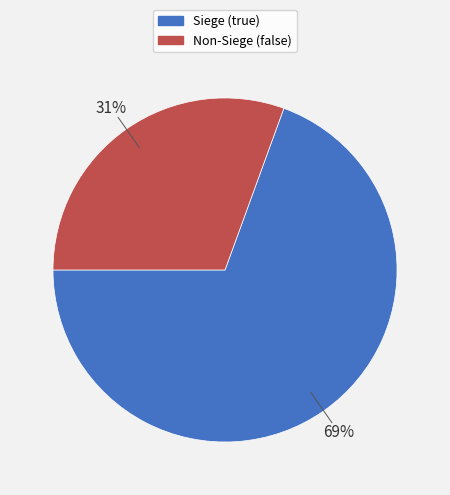

To the nearest percent, what is the average slice percentage?

50%